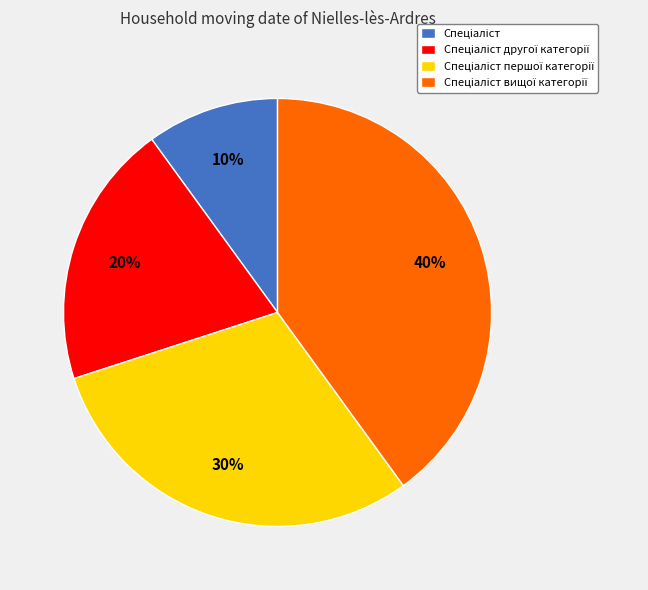

Is there any slice that represents more than half of the pie?

No